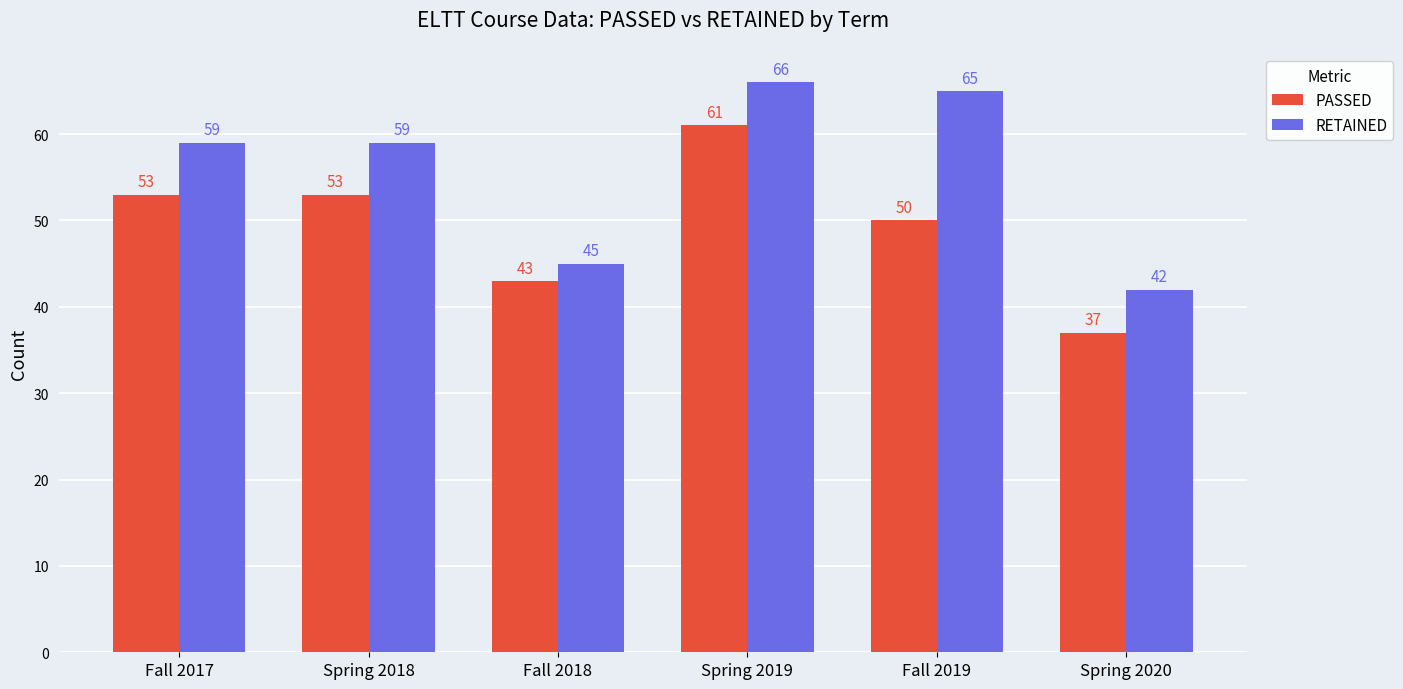

How many groups of bars are there?

6